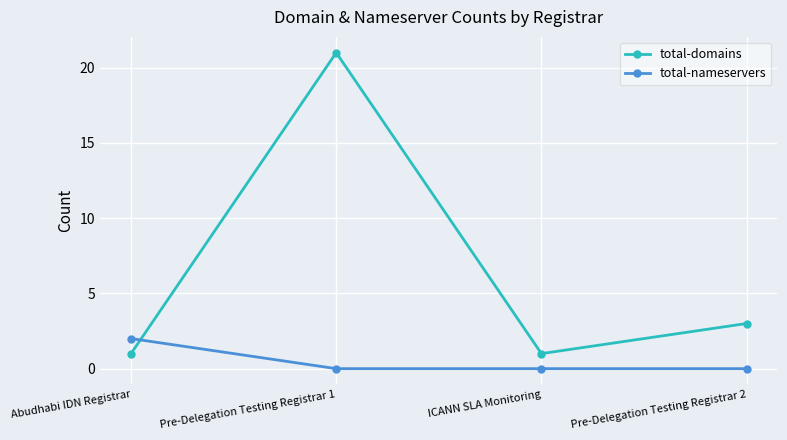

After their last crossing, which series has the higher values: total-nameservers or total-domains?

total-domains